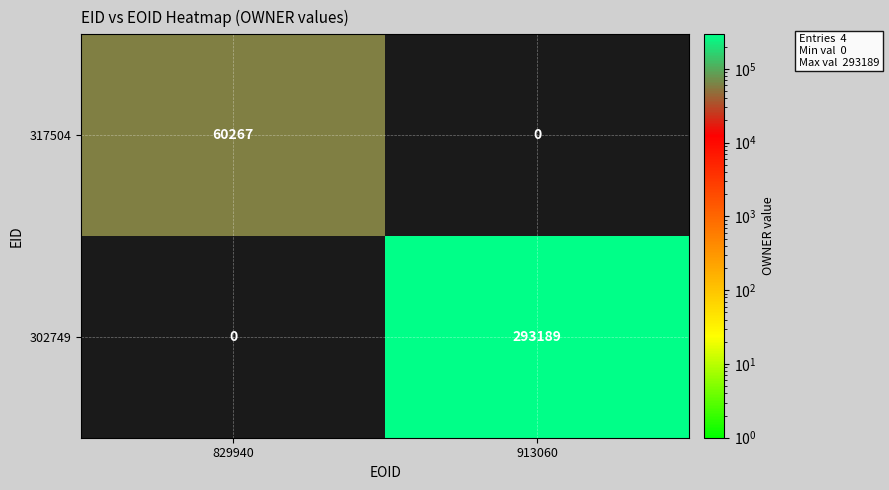

Reading left to right, list all the values displayed in this chart.

317504: 60267	0
302749: 0	293189